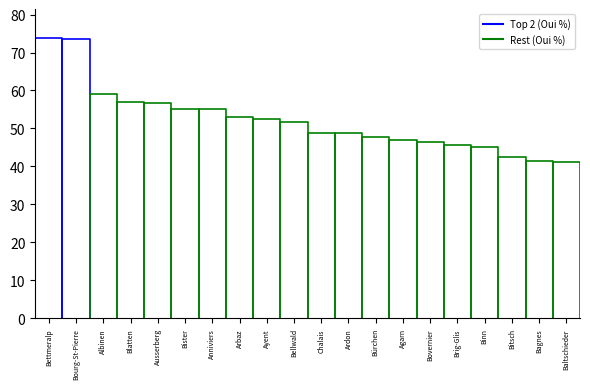

Where does the Bourg-St-Pierre series first go above 73?

Bourg-St-Pierre